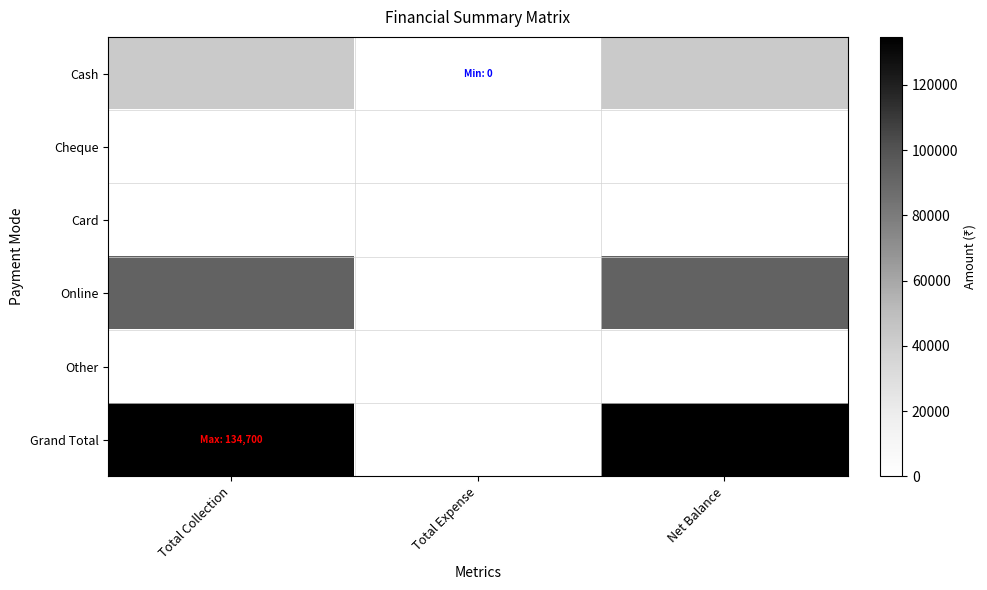

Which series has the largest total across all categories?

Grand Total